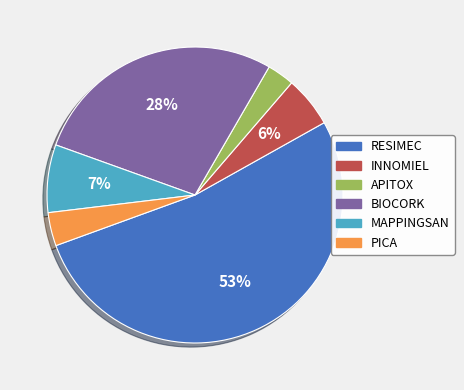

To the nearest percent, what portion does BIOCORK represent?

28%